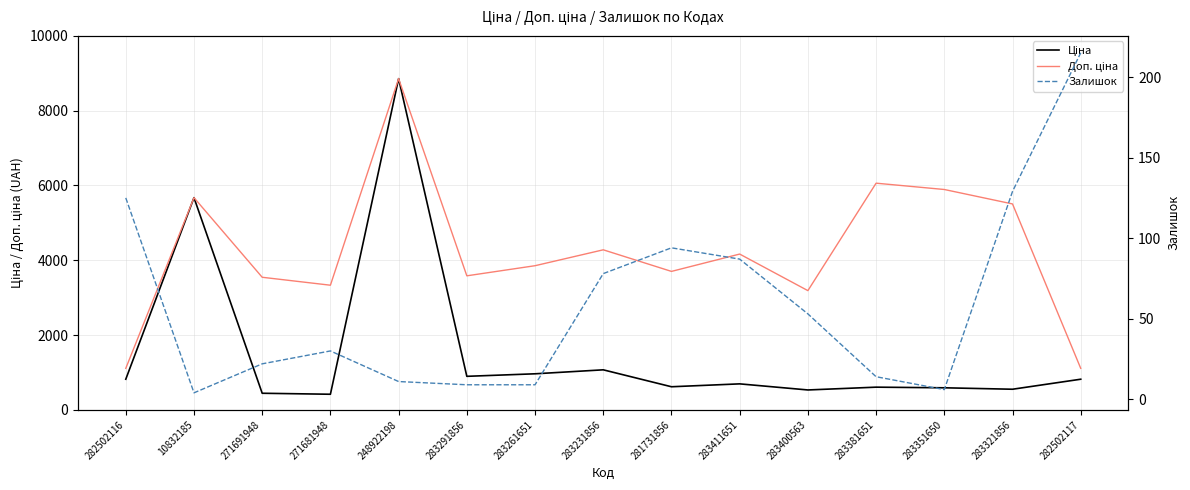

At which category is the sum across all series the highest?

248922198